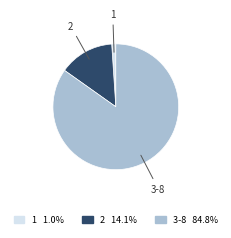

What is the smallest slice in the pie chart?

1